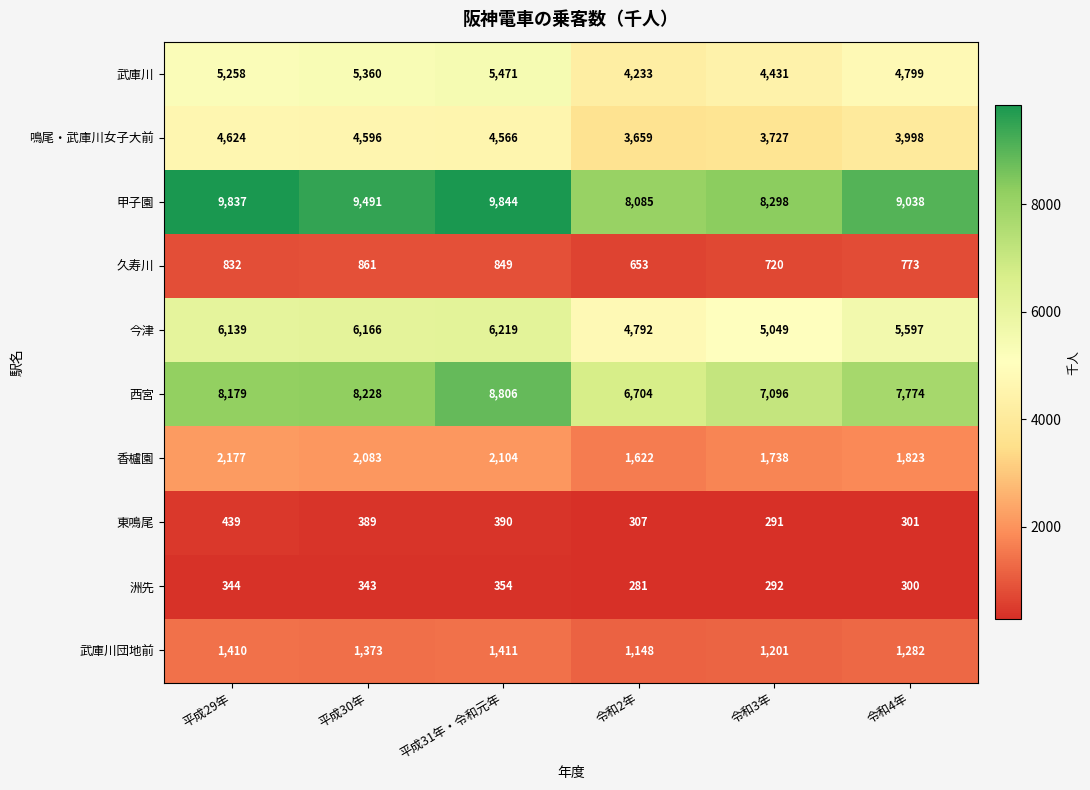

Is it true that 久寿川 equals 653 at 令和2年?

True